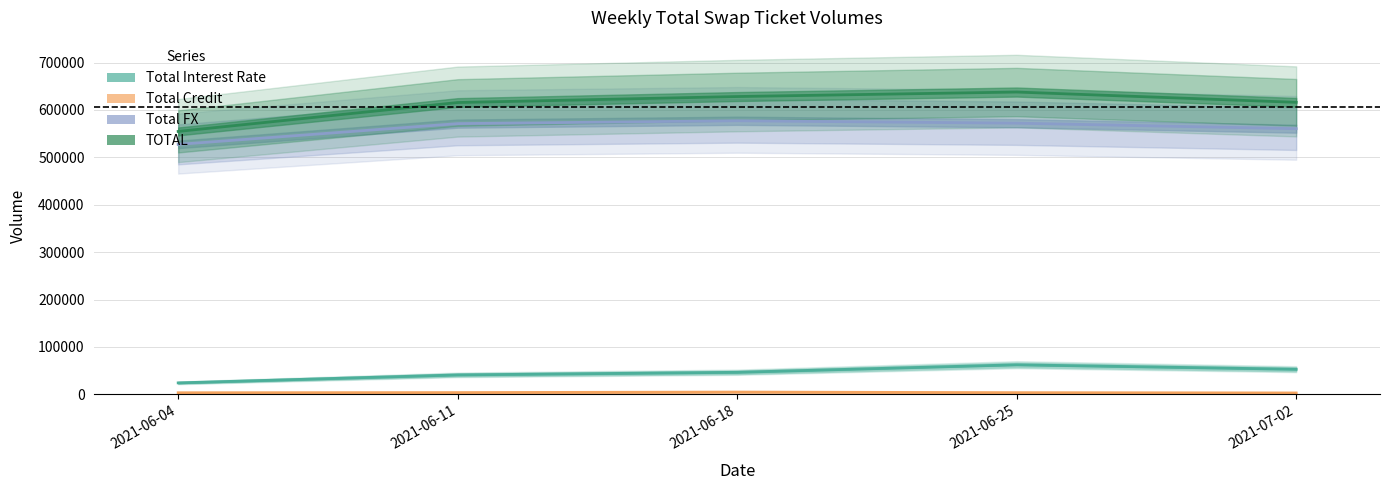

What is the minimum value for Total Credit?

2823